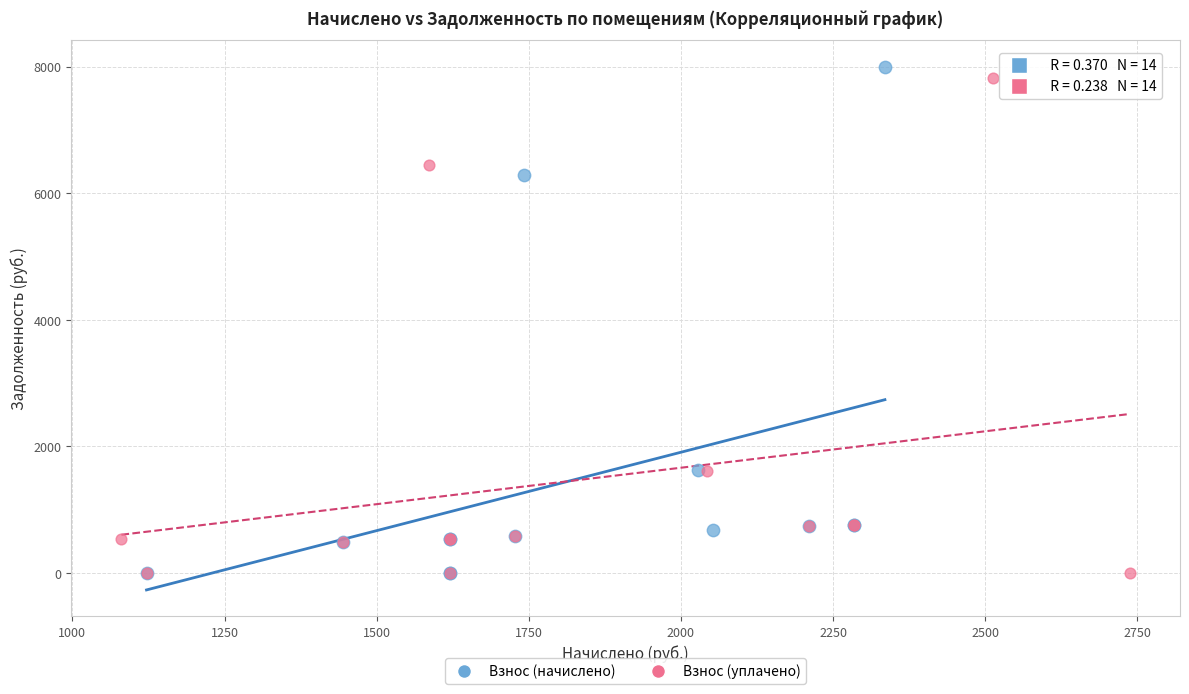

Which series reaches the maximum Y coordinate?

Взнос (начислено)